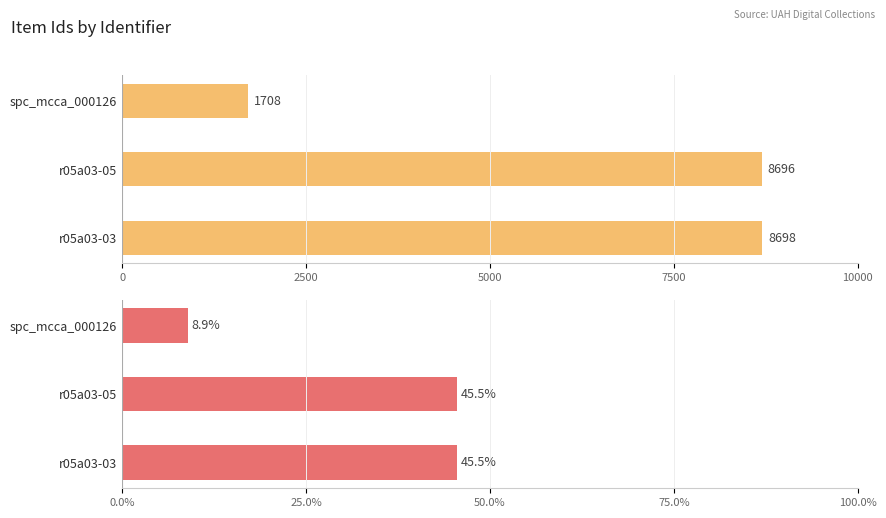

Which series has the largest total across all categories?

Item Id